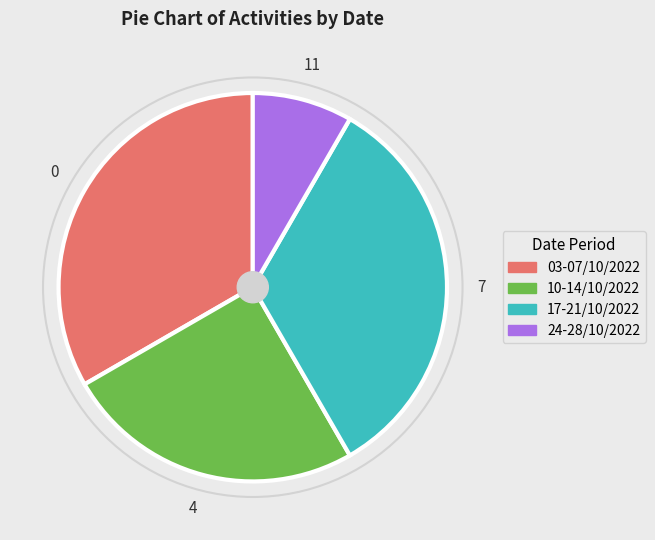

Is there a majority slice in this chart?

No